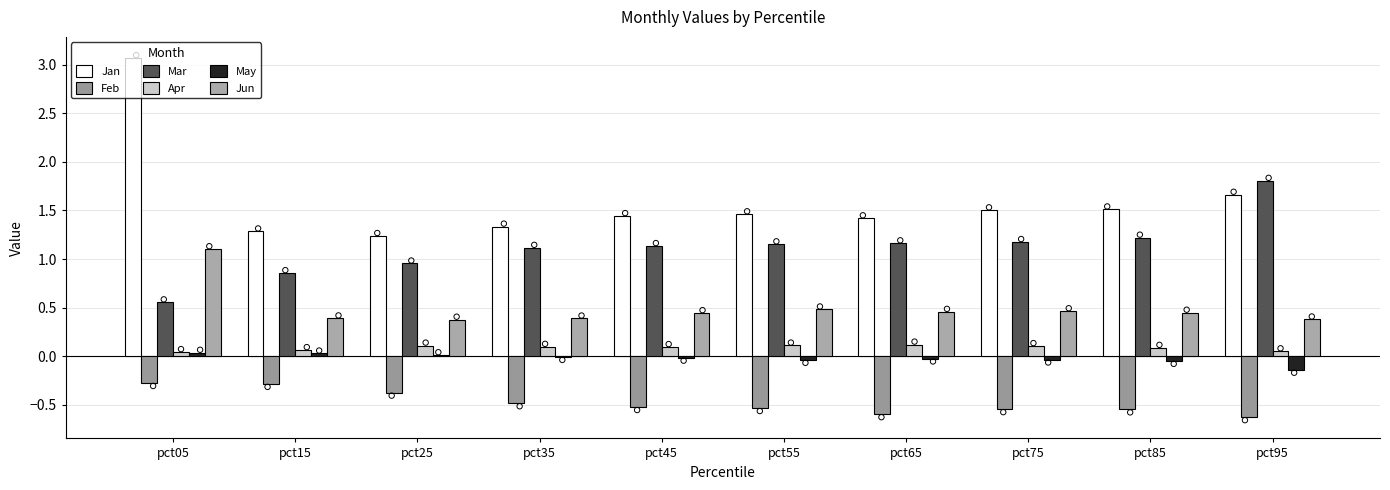

Which series reaches the maximum Y coordinate?

Jan